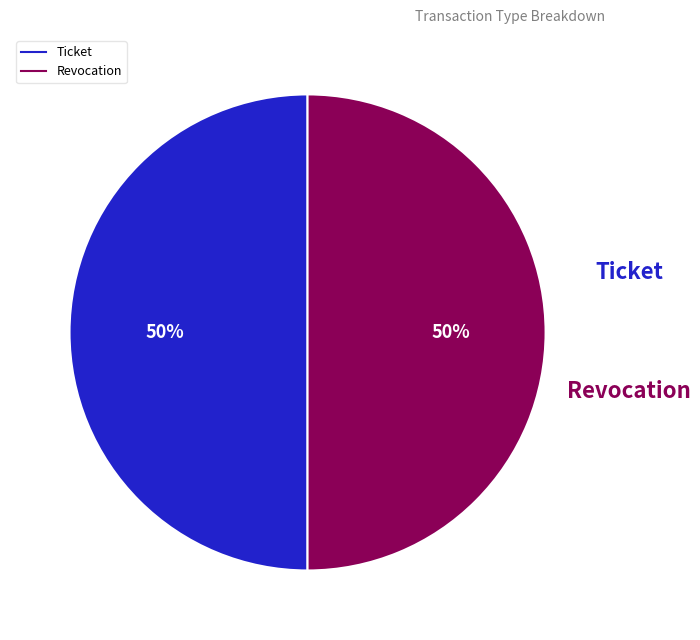

What is the ratio of the value at Revocation to the value at Ticket?

1.0